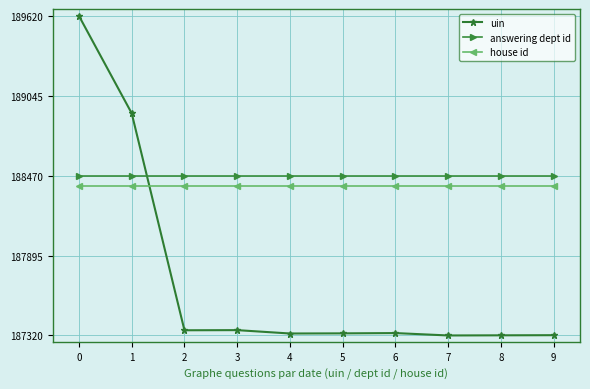

What is the average value of the answering dept id series?

188470.0